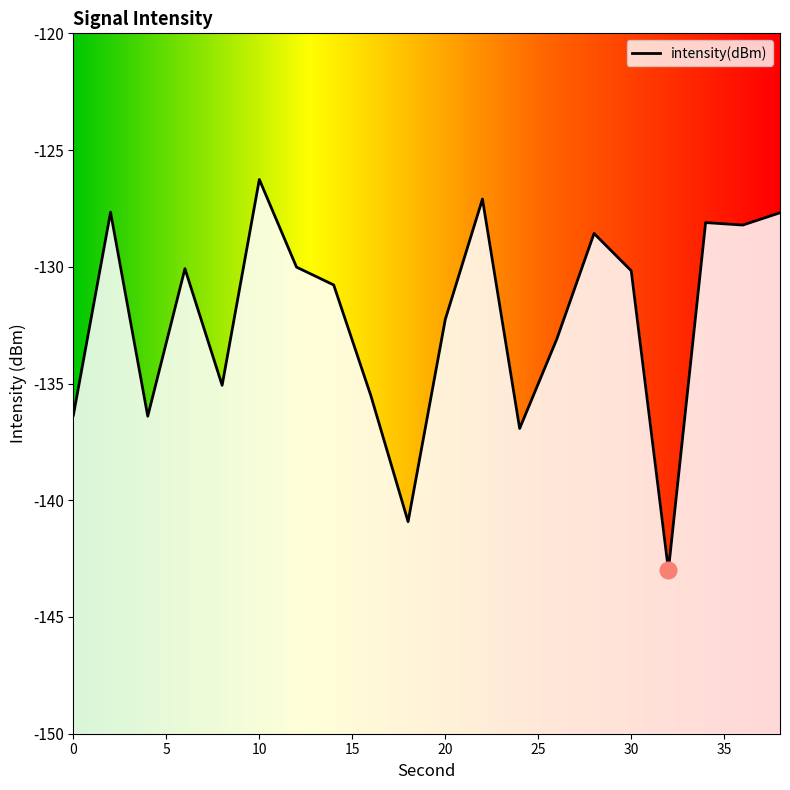

What is the difference between the maximum and minimum values?

16.7